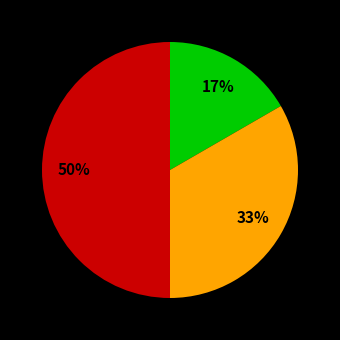

To the nearest percent, what is the difference between the largest and smallest slice percentages?

33%